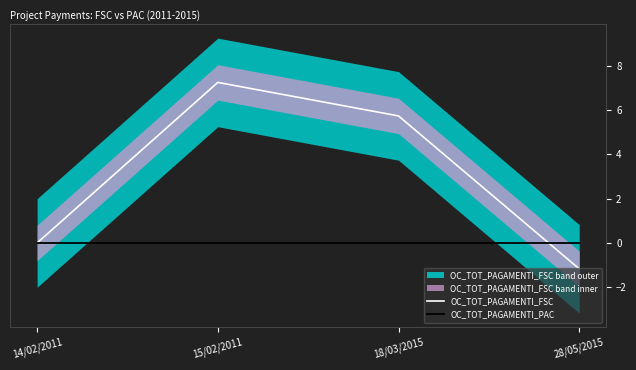

Rank the series by their average value, from highest to lowest.

OC_TOT_PAGAMENTI_FSC, OC_TOT_PAGAMENTI_PAC